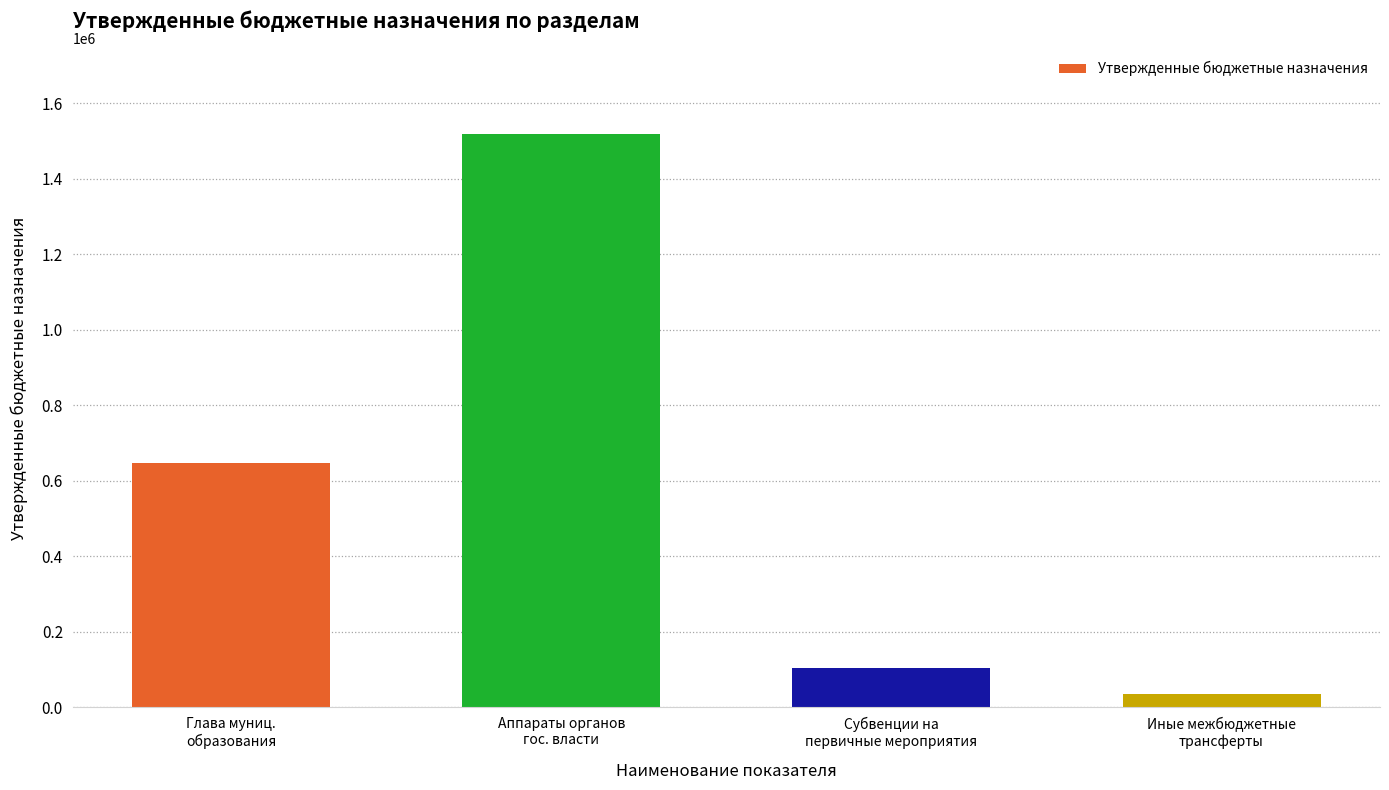

What position from the left is Аппараты органов
гос. власти?

2